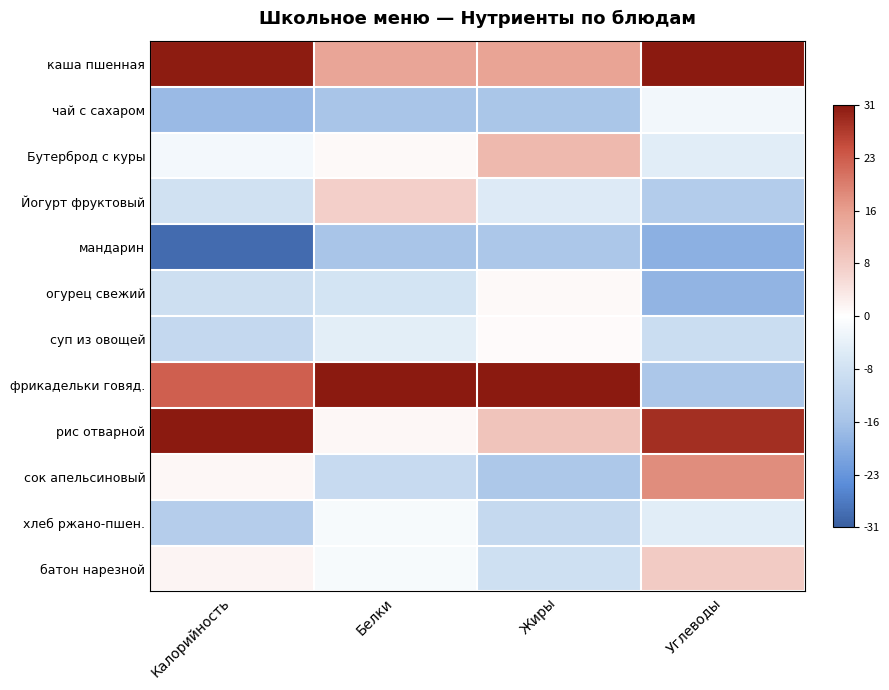

Reading right to left, extract all data points from this chart.

каша пшенная: Углеводы=1.0	Жиры=0.5	Белки=0.5	Калорийность=1.0
чай с сахаром: Углеводы=-0.1	Жиры=-0.5	Белки=-0.5	Калорийность=-0.5
Бутерброд с куры: Углеводы=-0.2	Жиры=0.4	Белки=0.0	Калорийность=-0.1
Йогурт фруктовый: Углеводы=-0.4	Жиры=-0.2	Белки=0.2	Калорийность=-0.3
мандарин: Углеводы=-0.6	Жиры=-0.5	Белки=-0.5	Калорийность=-0.9
огурец свежий: Углеводы=-0.6	Жиры=0.0	Белки=-0.2	Калорийность=-0.3
суп из овощей: Углеводы=-0.3	Жиры=0.0	Белки=-0.1	Калорийность=-0.3
фрикадельки говяд.: Углеводы=-0.5	Жиры=1.0	Белки=1.0	Калорийность=0.7
рис отварной: Углеводы=0.9	Жиры=0.3	Белки=0.0	Калорийность=1.0
сок апельсиновый: Углеводы=0.6	Жиры=-0.5	Белки=-0.3	Калорийность=0.0
хлеб ржано-пшен.: Углеводы=-0.2	Жиры=-0.3	Белки=-0.0	Калорийность=-0.4
батон нарезной: Углеводы=0.3	Жиры=-0.3	Белки=-0.0	Калорийность=0.0